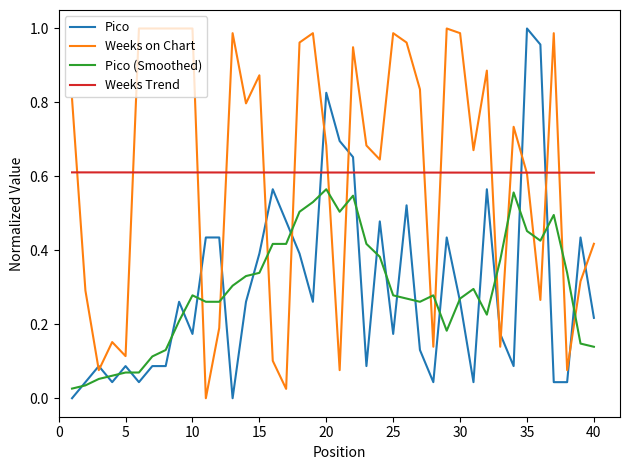

True or false: Pico and Weeks Trend cross at least once.

True